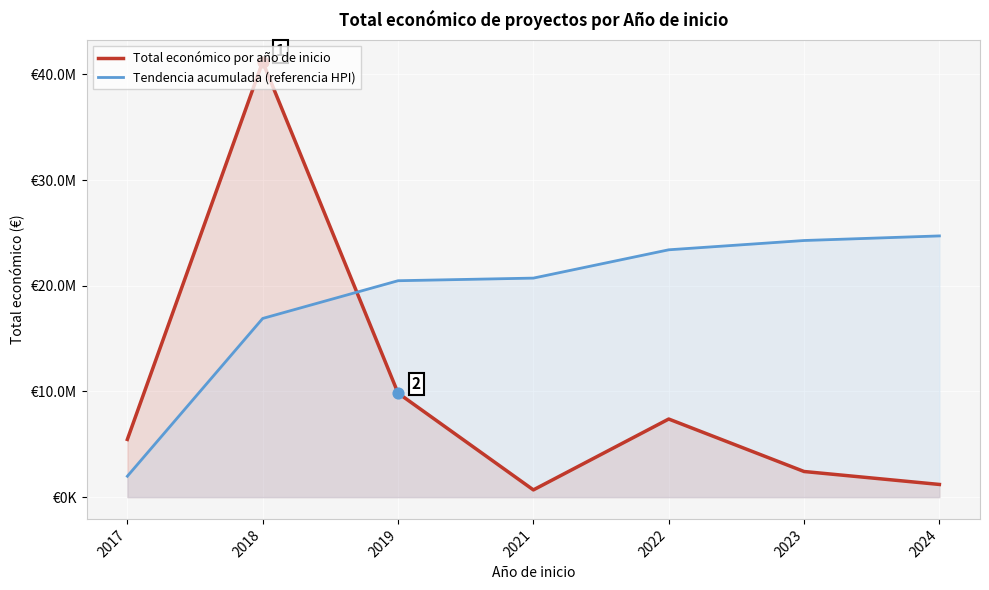

What are all the series names shown in the legend?

Total económico por año de inicio, Tendencia acumulada (referencia HPI)